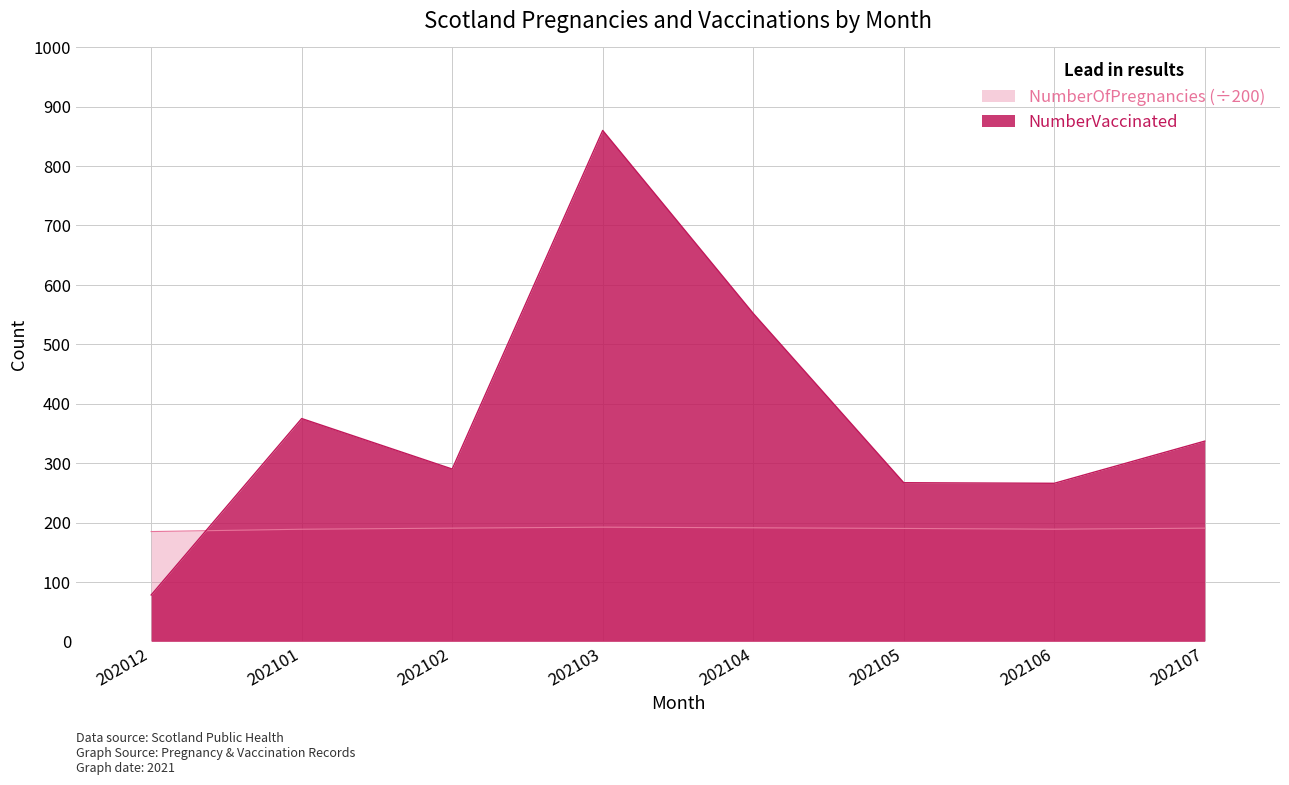

Is the value of NumberOfPregnancies at 202107 greater than the value of NumberVaccinated at 202102?

No